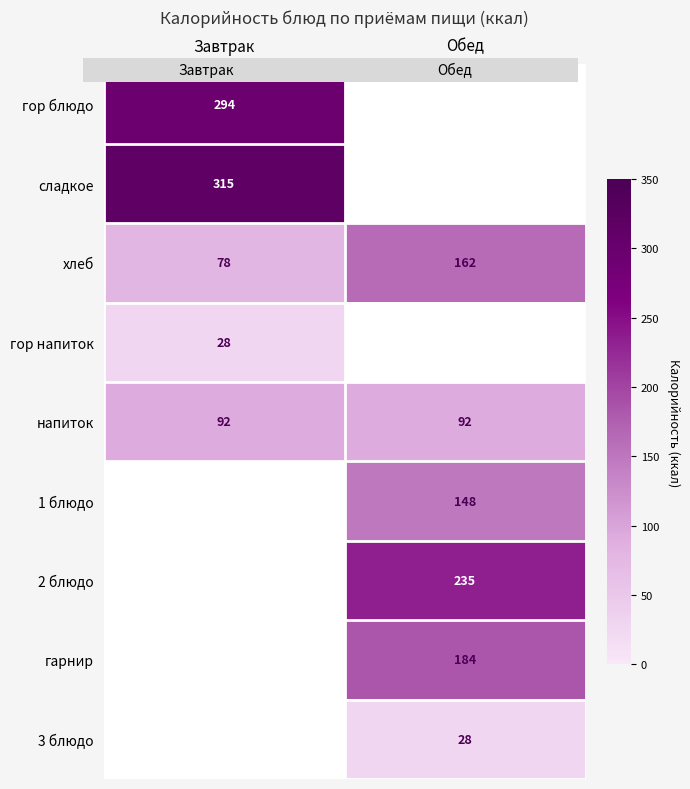

Which category has the highest value across all series?

Завтрак